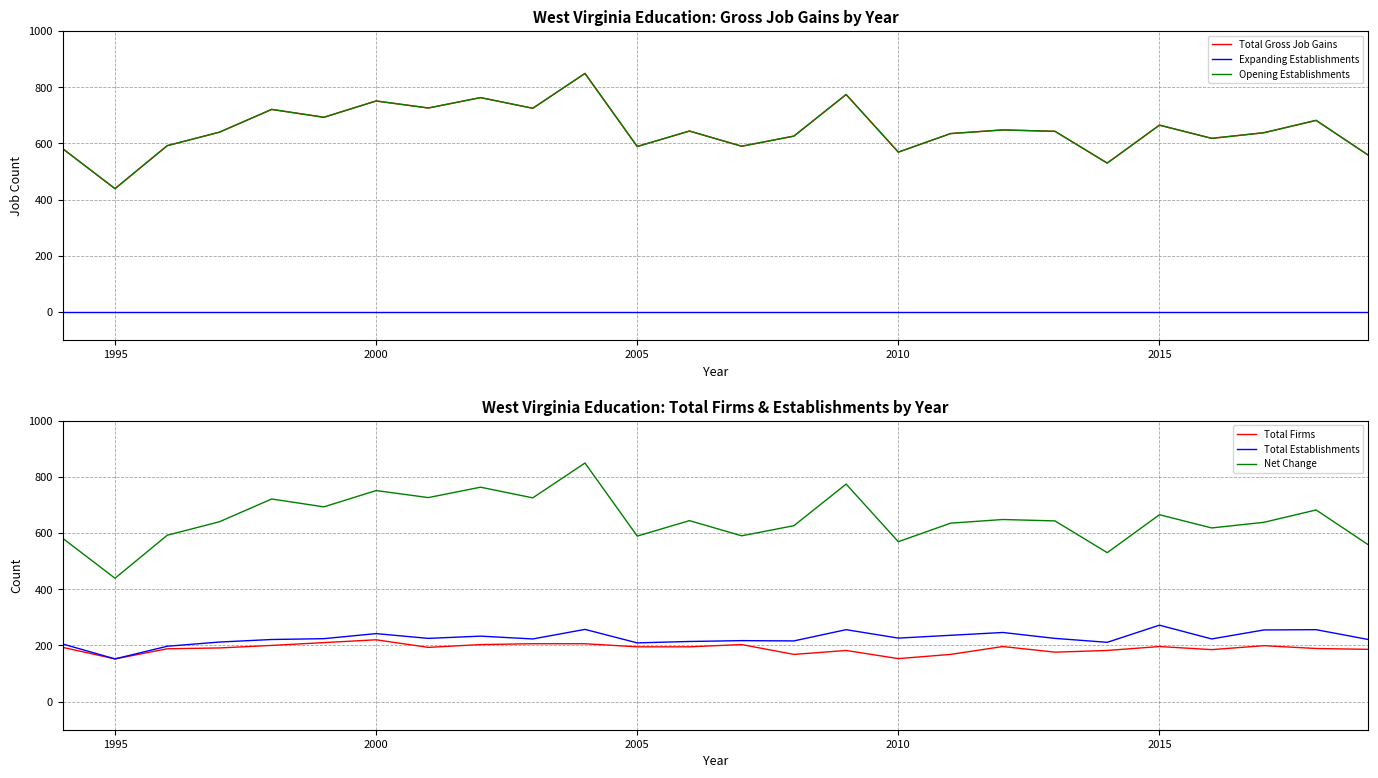

What is the difference between the maximum and minimum values in the Total Establishments series?

120